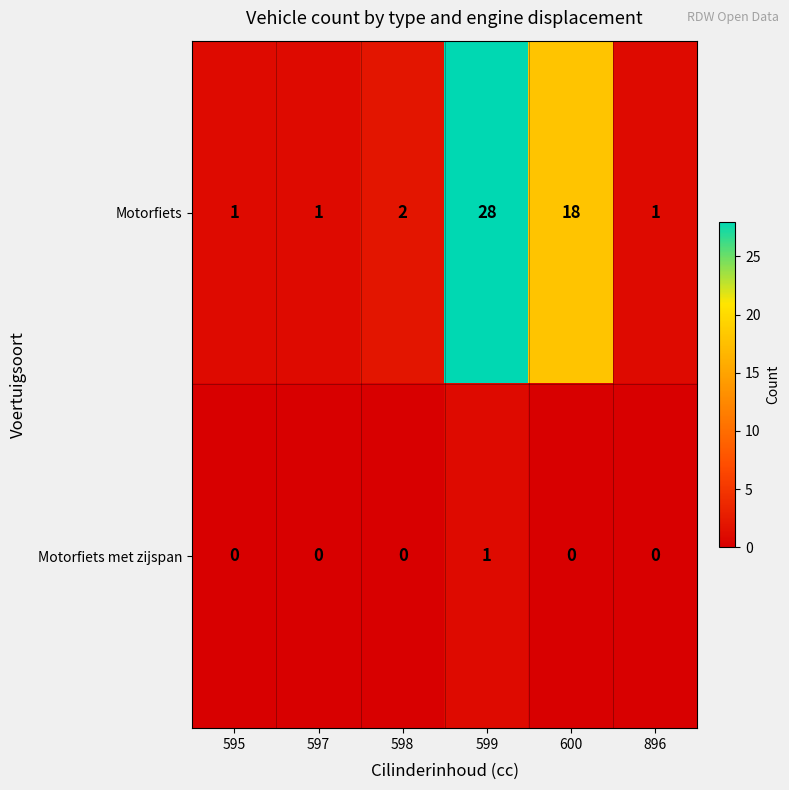

Which category has the highest value in the Motorfiets series?

599